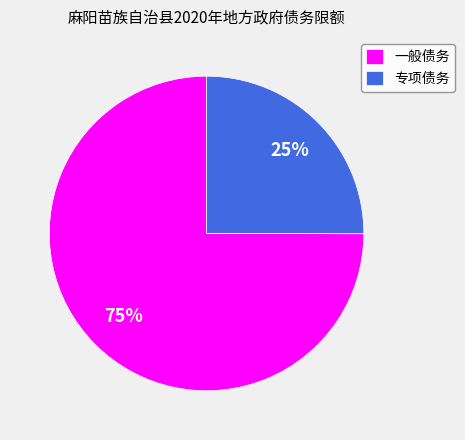

To the nearest percent, what is the difference between the 一般债务 and 专项债务 slice percentages?

50%